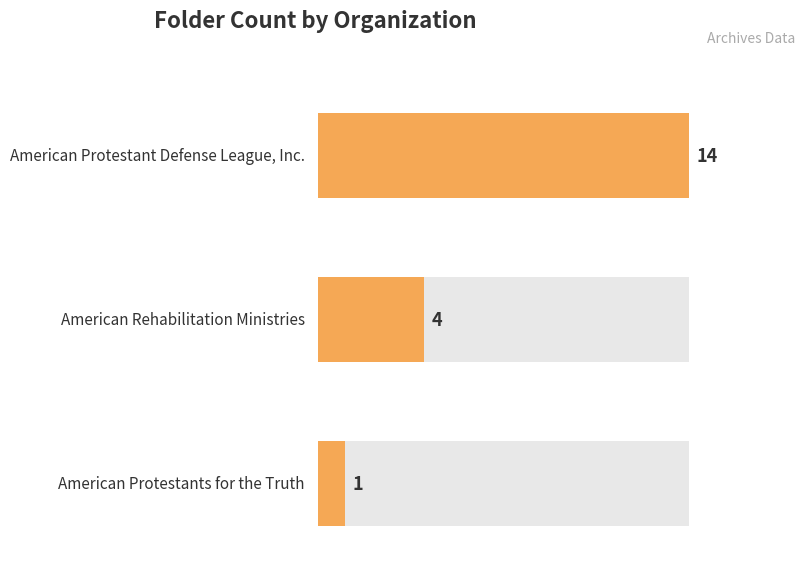

What is the difference between the maximum and minimum values?

13